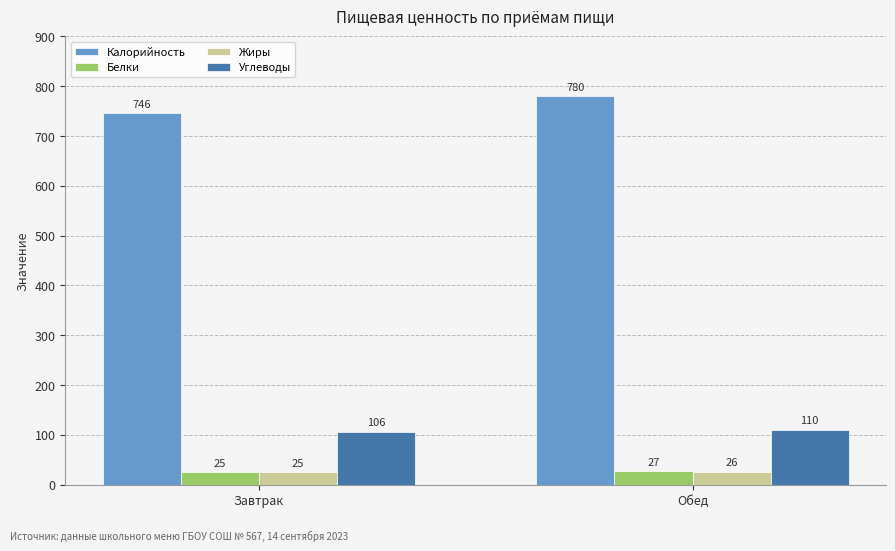

List the series in order of their peak value, highest first.

Калорийность, Углеводы, Белки, Жиры